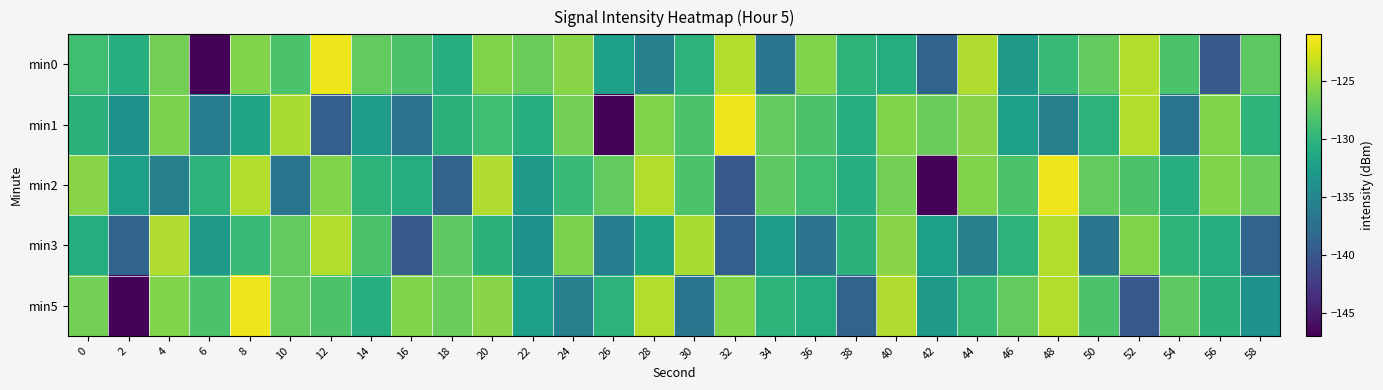

What is the maximum value shown in the chart?

-121.6